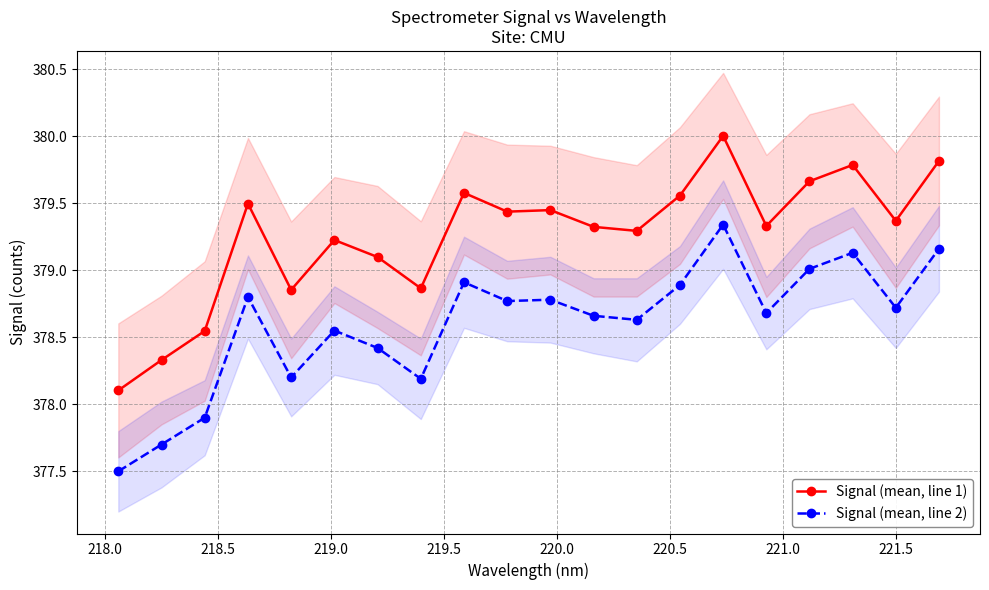

Rank the series by their maximum value, from highest to lowest.

Signal (mean, line 1), Signal (mean, line 2)